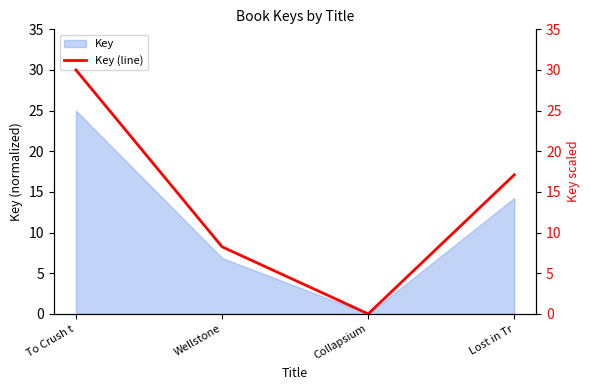

Which category has the lowest value across all series?

Collapsium